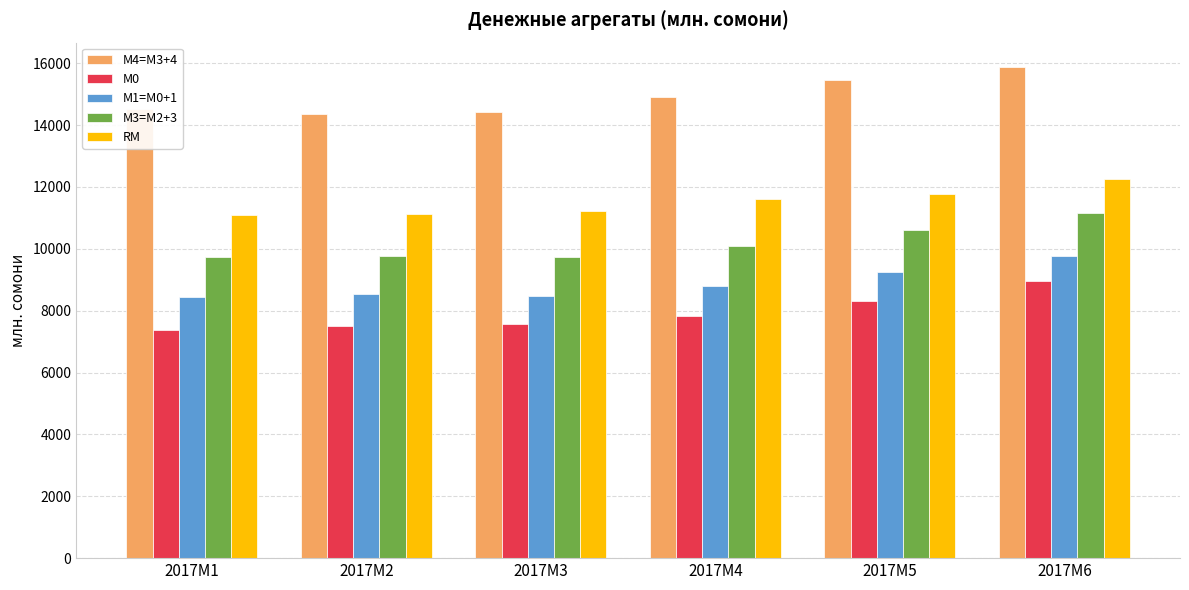

What is the difference between the maximum and minimum values in the RM series?

1174.7